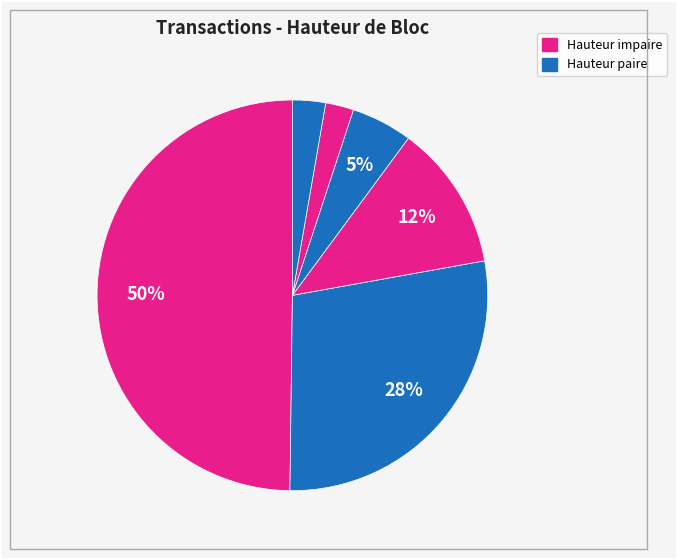

How many slices are in this pie chart?

6